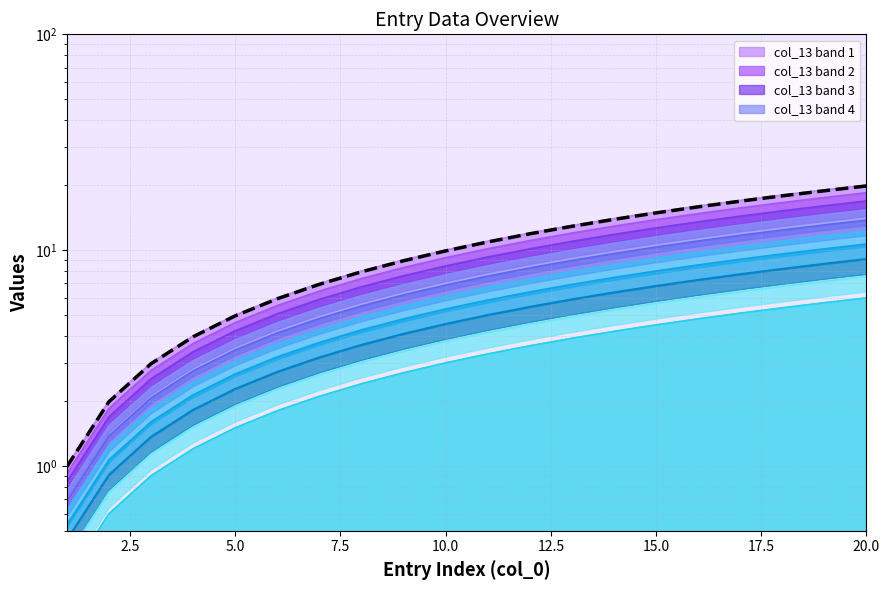

What is the value of the 2nd point from the left?

2.0